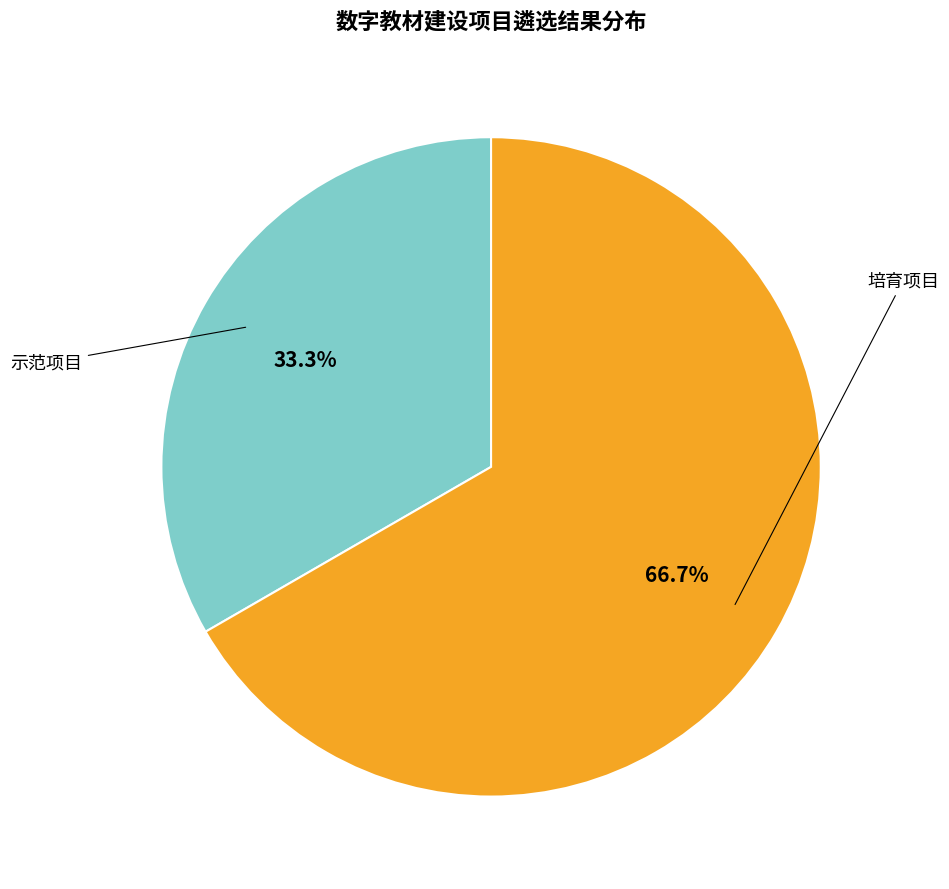

Is there a majority slice in this chart?

Yes